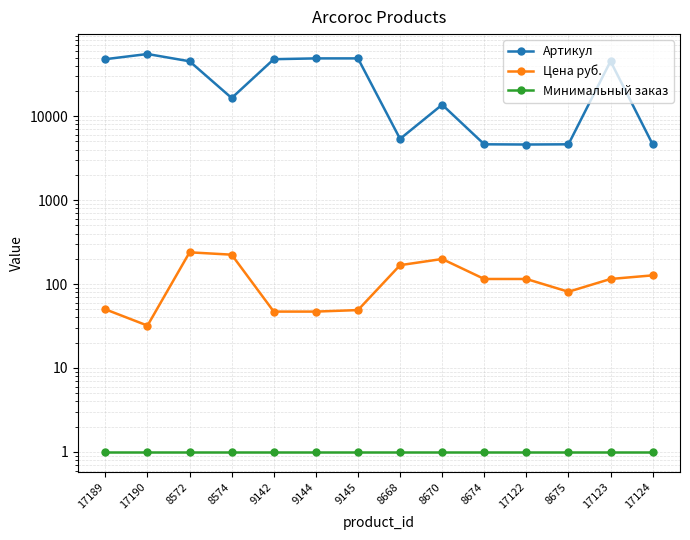

At which label does Артикул reach its minimum?

17122